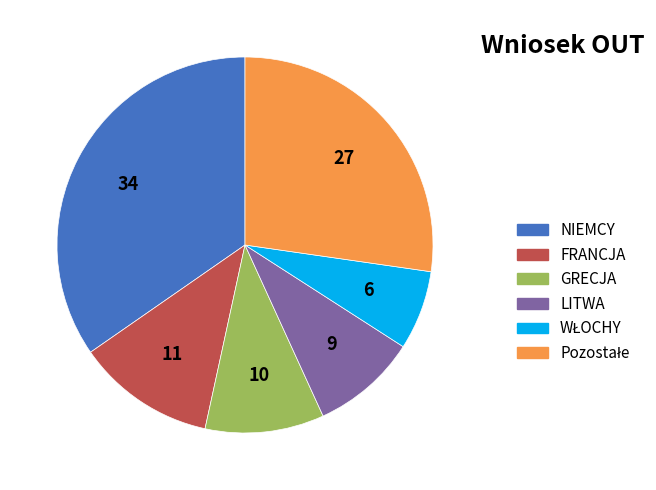

Does GRECJA account for over 50% of the chart?

No